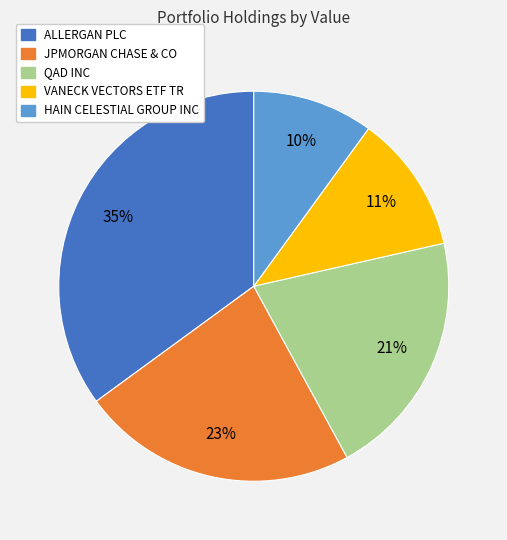

To the nearest percent, what is the combined percentage of HAIN CELESTIAL GROUP INC and JPMORGAN CHASE & CO?

33%